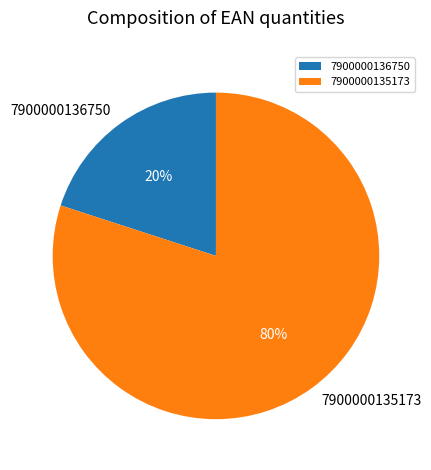

Which category has the biggest portion of the pie?

7900000135173